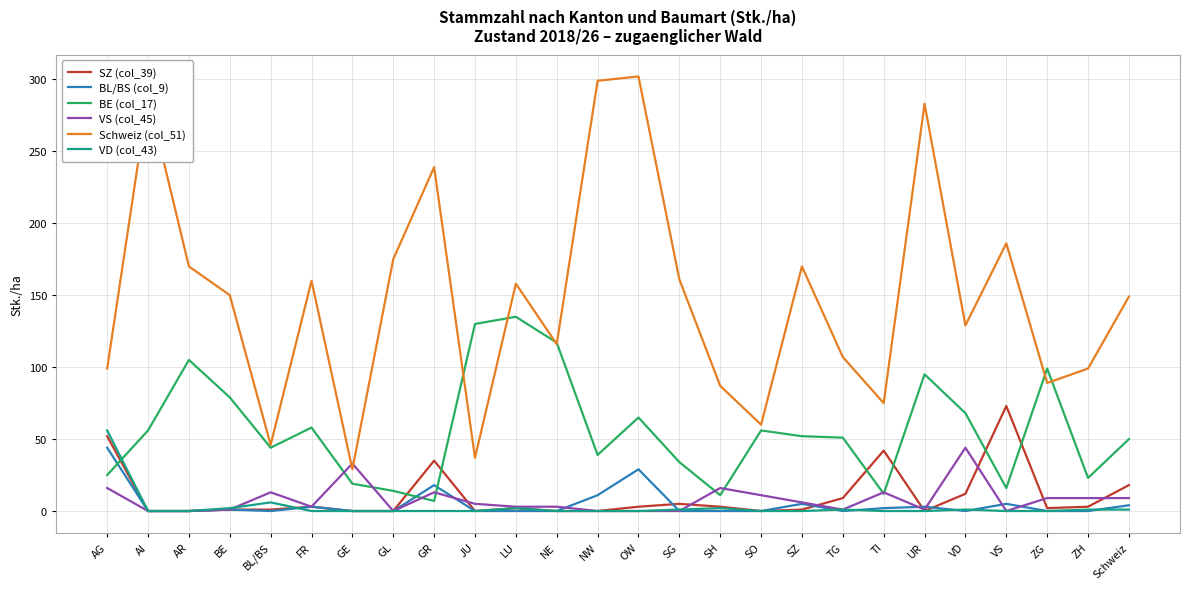

True or false: BL/BS (col_9) and Schweiz (col_51) intersect in this chart.

False